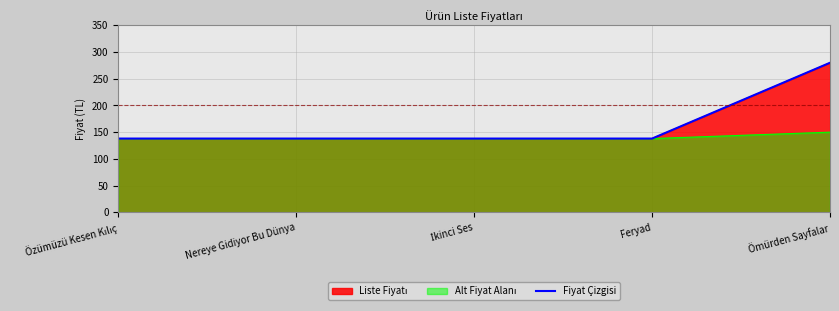

Which has a higher value, Özümüzü Kesen Kılıç or Nereye Gidiyor Bu Dünya?

Özümüzü Kesen Kılıç